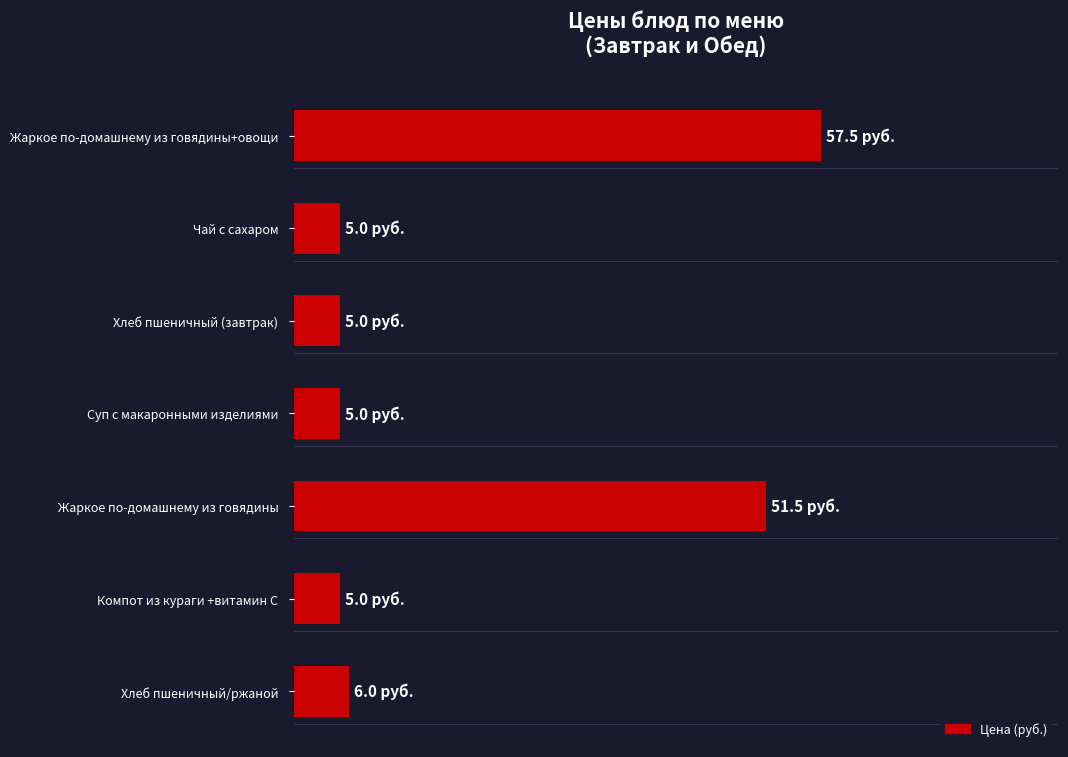

Does the chart contain any negative values?

No